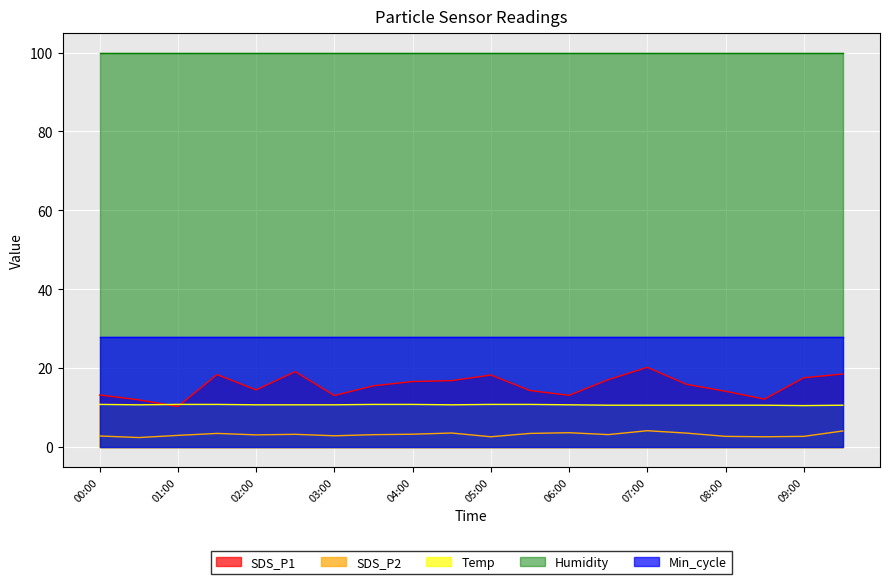

What is the label of the 12th point from the right?

04:00